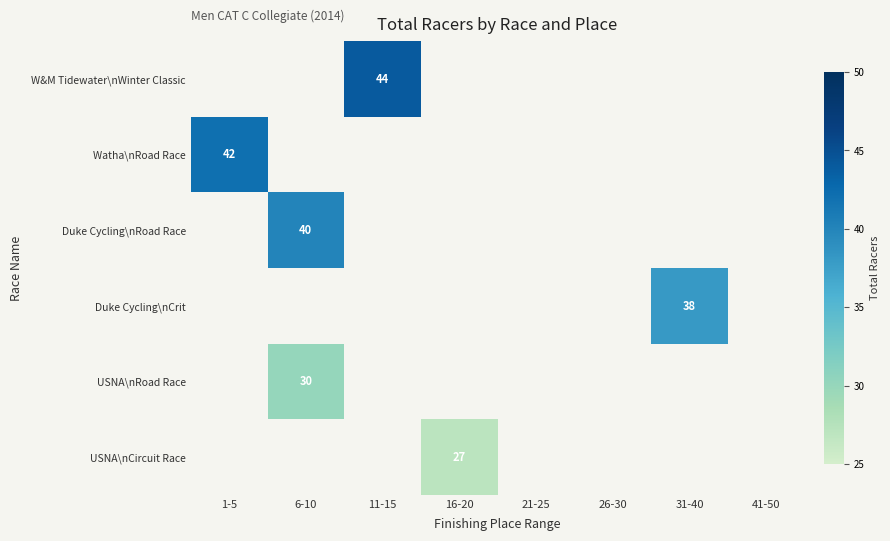

Is it true that USNA\nRoad Race equals 13 at 6-10?

False